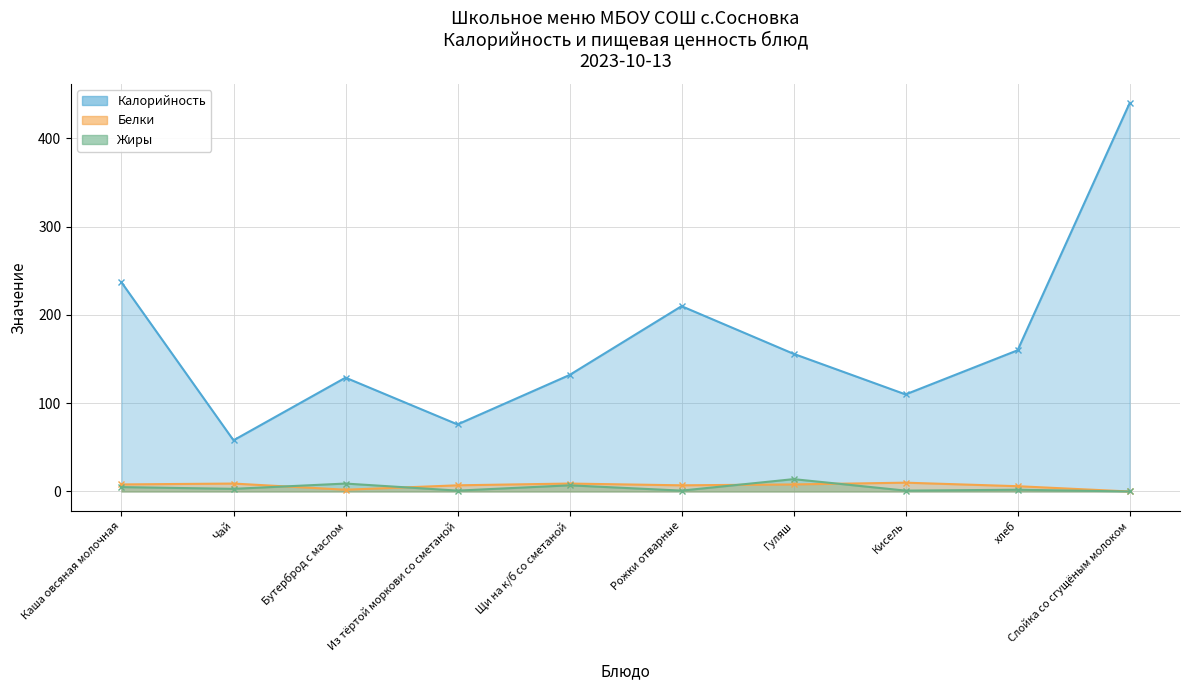

Which has a higher value, хлеб or Чай?

хлеб